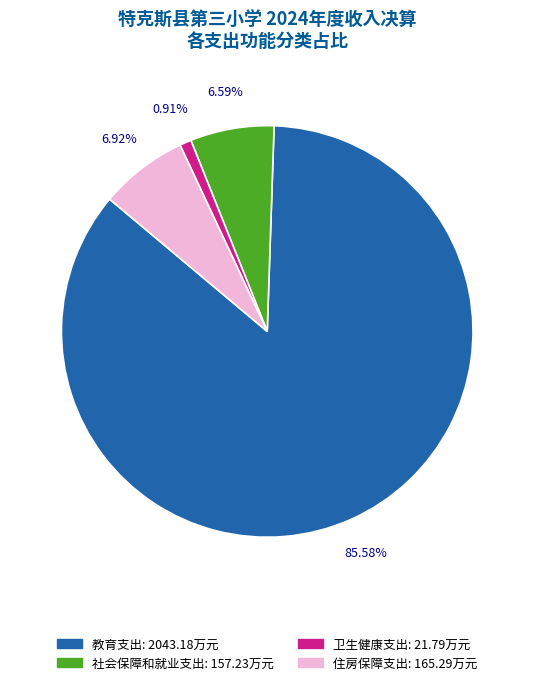

Approximately how many times larger is the value at 住房保障支出 compared to 卫生健康支出?

7.6